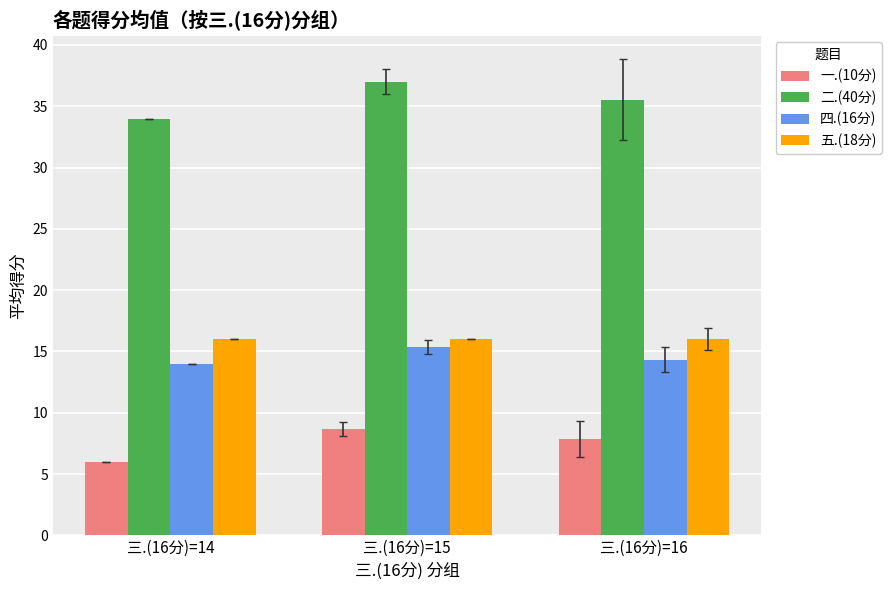

What is the minimum value shown in the chart?

6.0